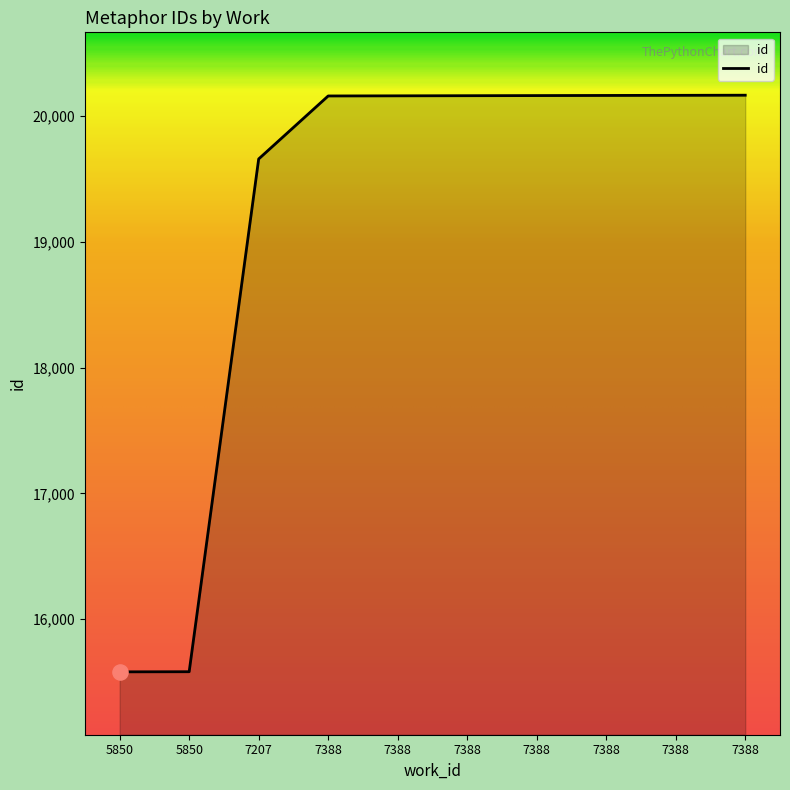

What is the change in value from 7388 to 7388?

+2